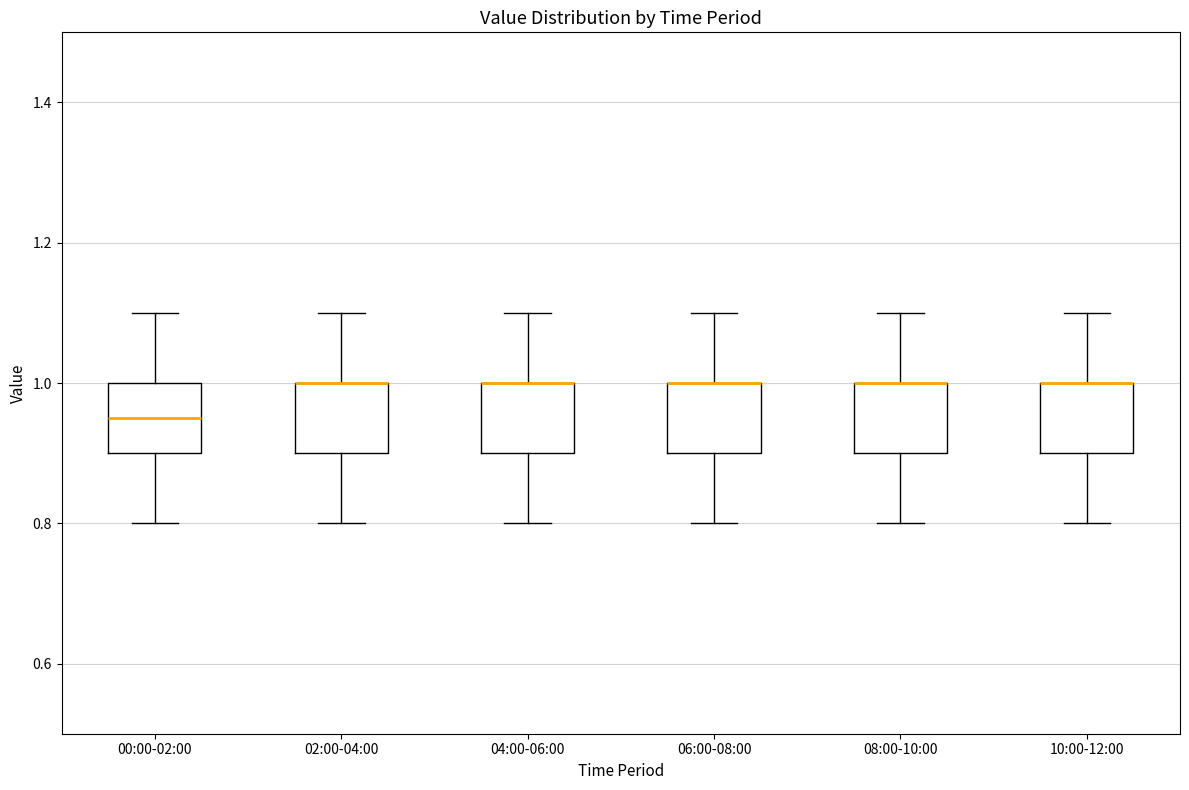

Reading left to right, read every box against the y-axis: the position of its median line, the range the box covers, and the ends of its whiskers. The values are not printed on the chart, so give them approximately, as read against the axis.

00:00-02:00: median 0.96, box 0.90 to 1.00, whiskers 0.80 to 1.10
02:00-04:00: median 1.00 (drawn on the box's upper edge), box 0.90 to 1.00, whiskers 0.80 to 1.10
04:00-06:00: median 1.00 (drawn on the box's upper edge), box 0.90 to 1.00, whiskers 0.80 to 1.10
06:00-08:00: median 1.00 (drawn on the box's upper edge), box 0.90 to 1.00, whiskers 0.80 to 1.10
08:00-10:00: median 1.00 (drawn on the box's upper edge), box 0.90 to 1.00, whiskers 0.80 to 1.10
10:00-12:00: median 1.00 (drawn on the box's upper edge), box 0.90 to 1.00, whiskers 0.80 to 1.10